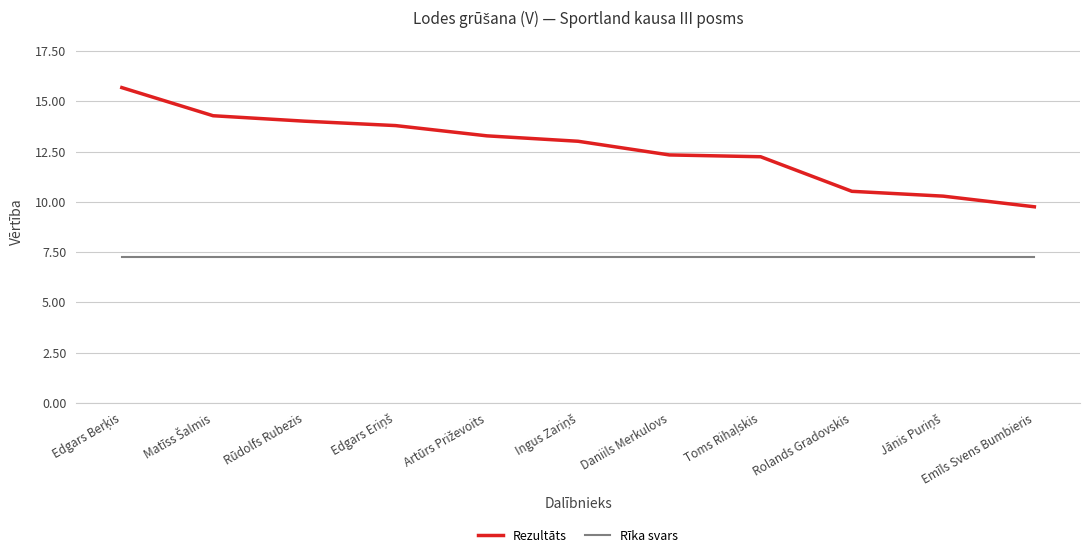

Reading left to right, what are all the values shown in this chart?

Rezultāts: 15.7	14.3	14.0	13.8	13.3	13.0	12.3	12.2	10.5	10.3	9.8
Rīka svars: 7.3	7.3	7.3	7.3	7.3	7.3	7.3	7.3	7.3	7.3	7.3